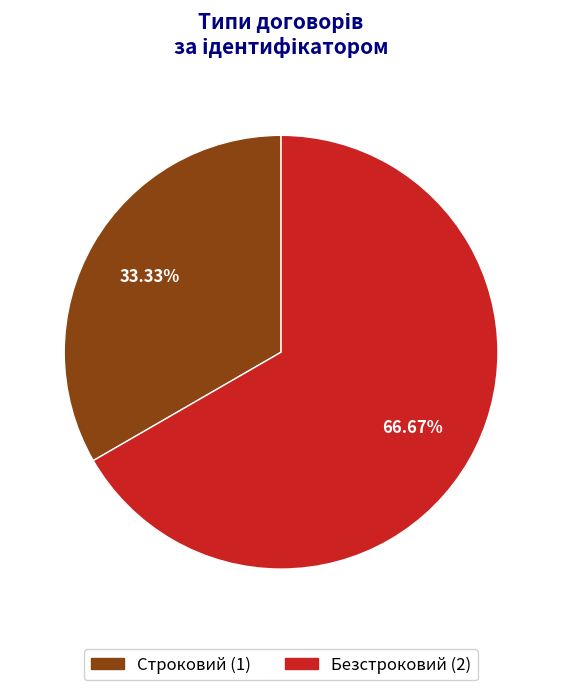

Approximately how many times larger is the value at Строковий compared to Безстроковий?

0.5